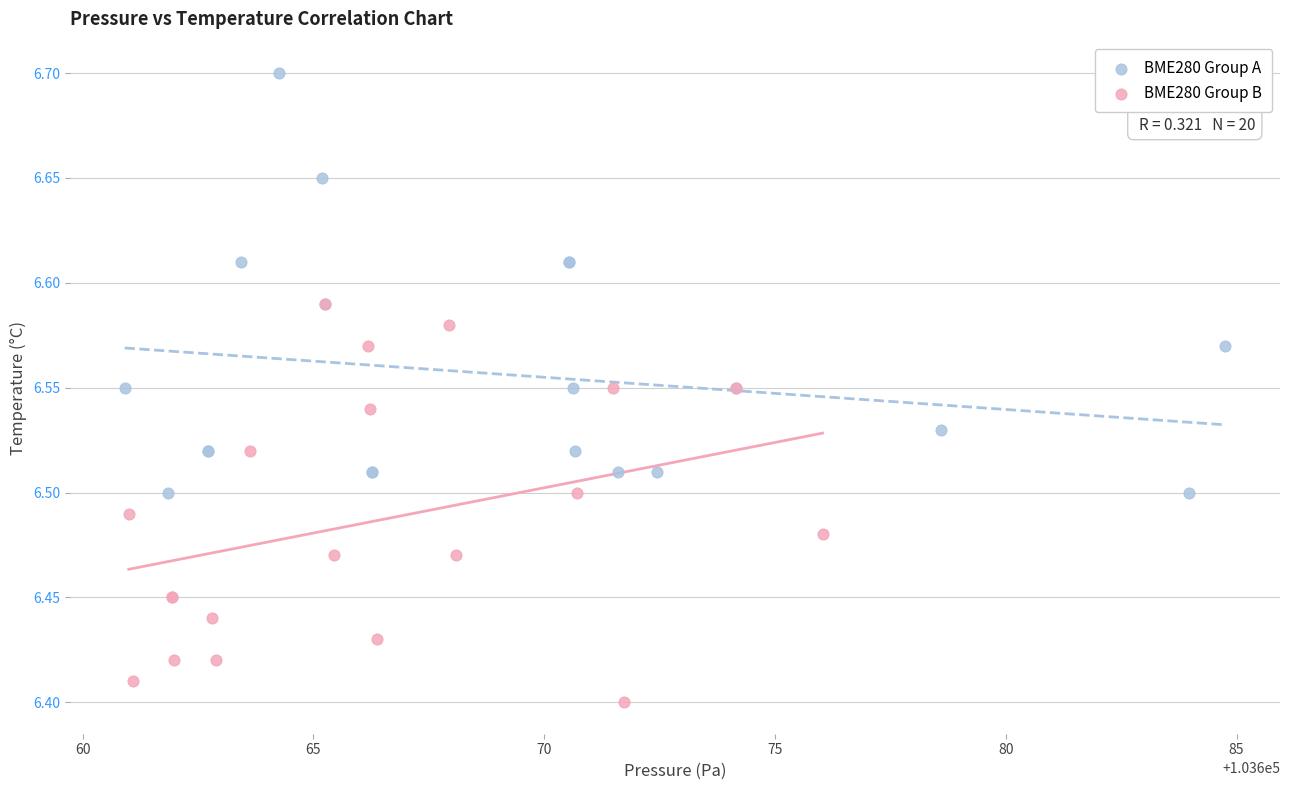

Which series reaches the maximum Y coordinate?

BME280 Group A